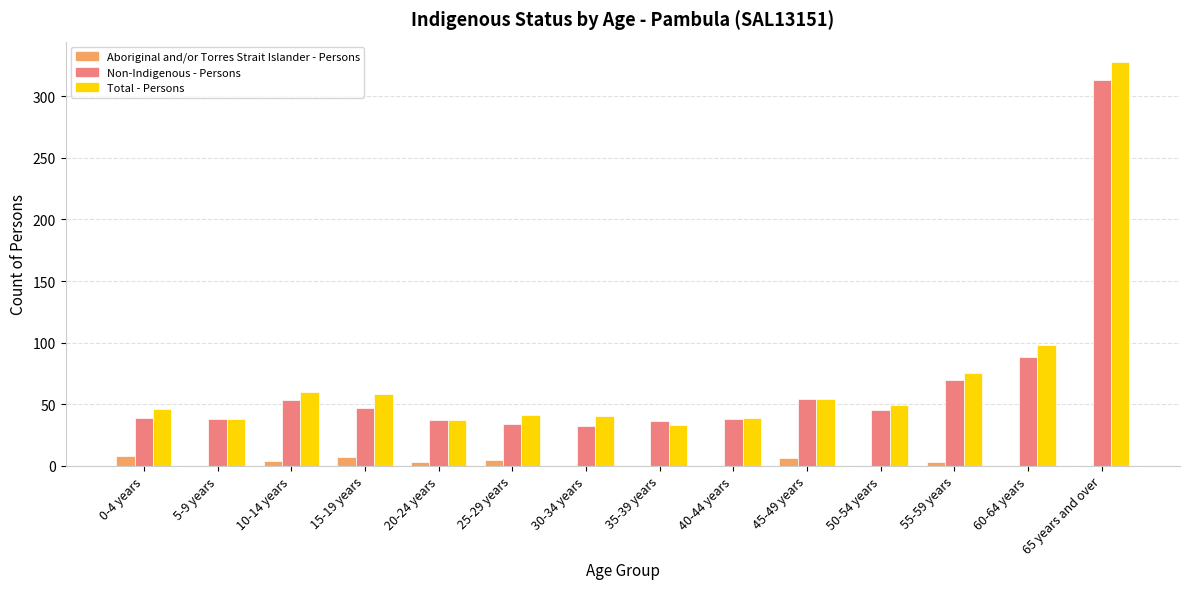

Is it true that Total - Persons equals 15 at 35-39 years?

False